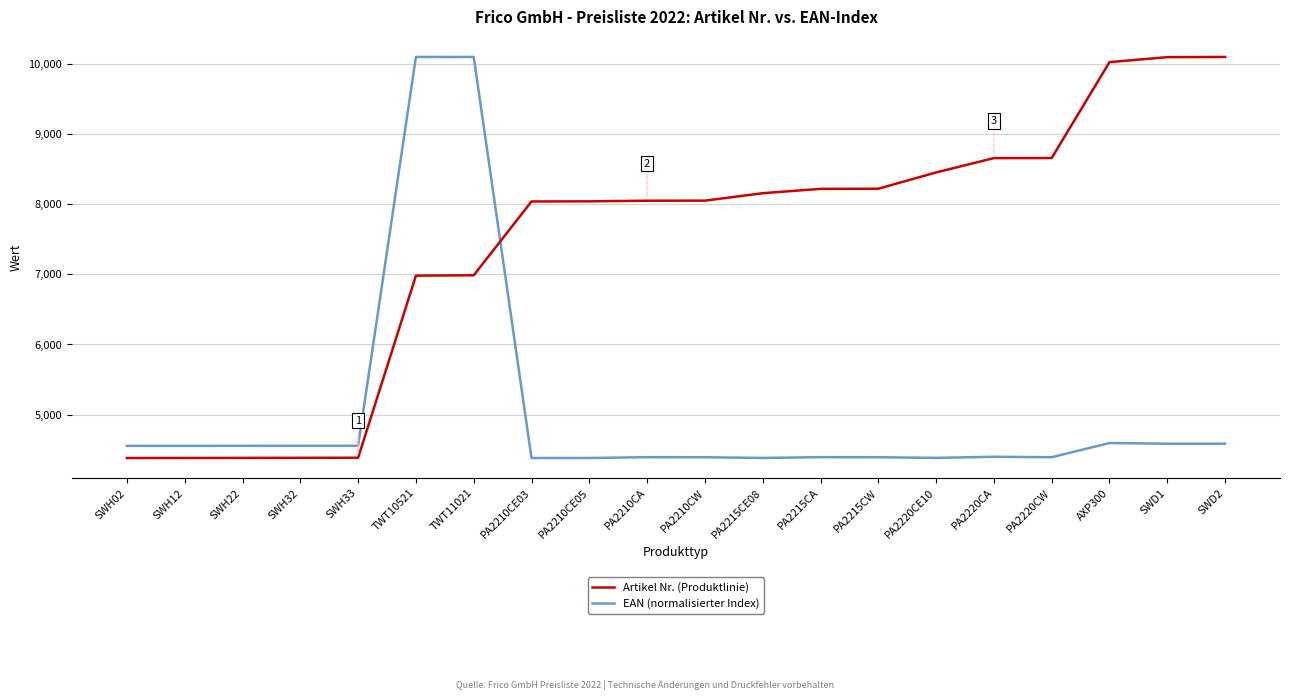

What position from the left is TWT10521?

6